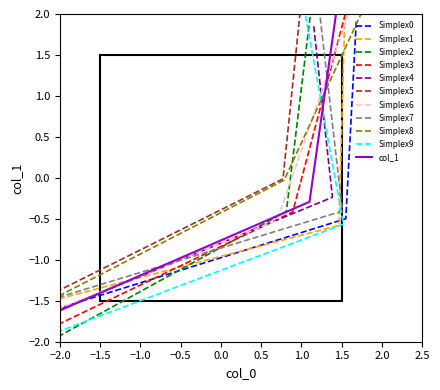

What is the difference between the maximum and minimum values?

4.0